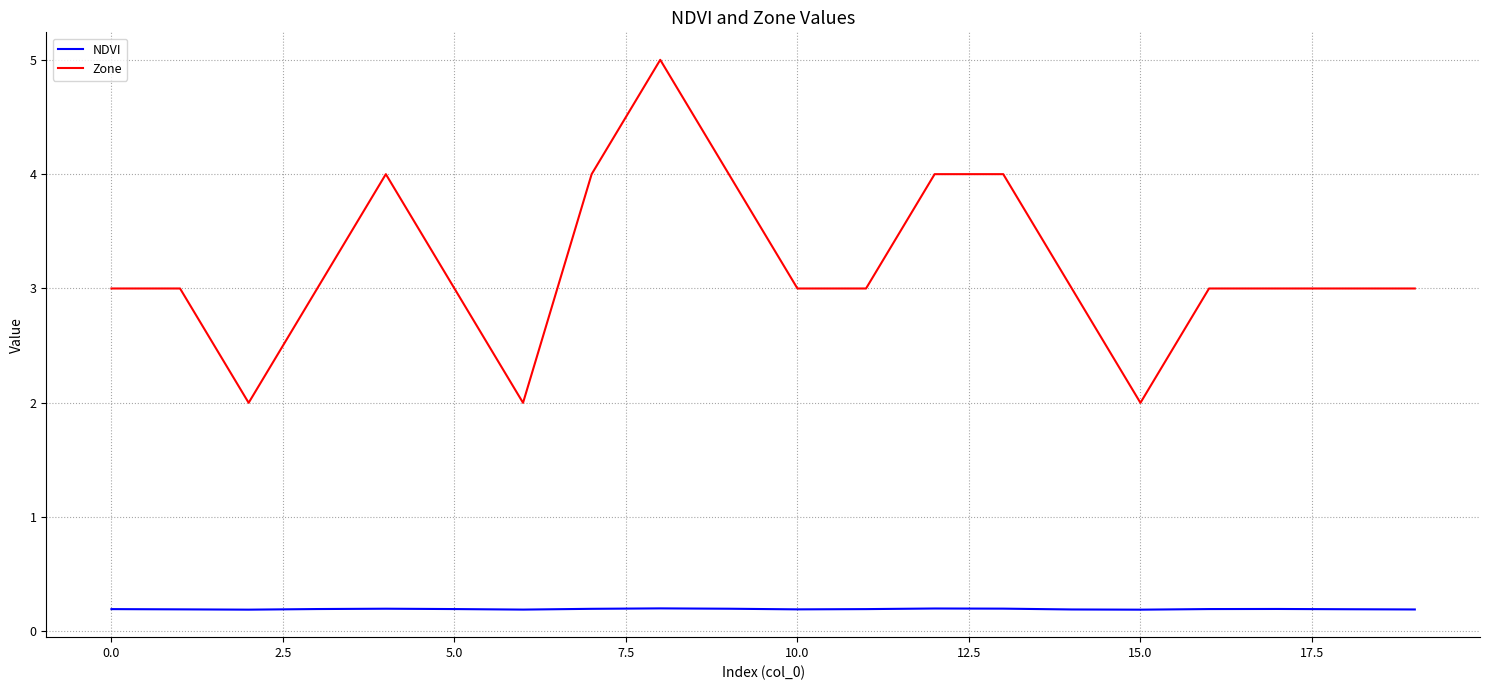

Which series has the largest total across all categories?

Zone